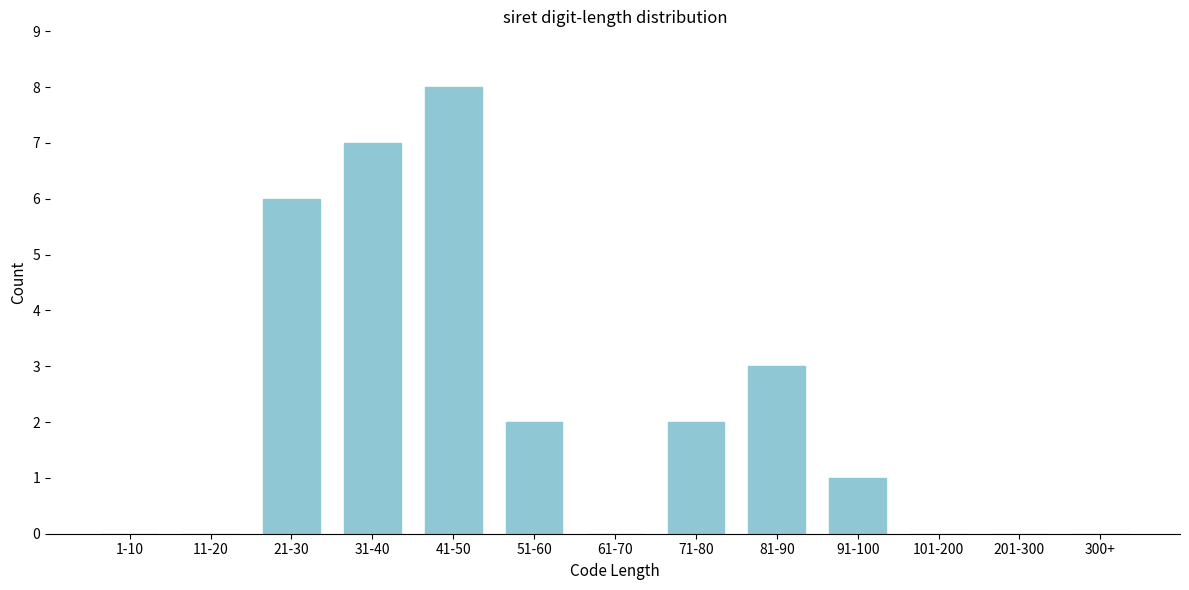

Reading left to right, extract all data points from this chart.

1-10=0	11-20=0	21-30=6	31-40=7	41-50=8	51-60=2	61-70=0	71-80=2	81-90=3	91-100=1	101-200=0	201-300=0	300+=0